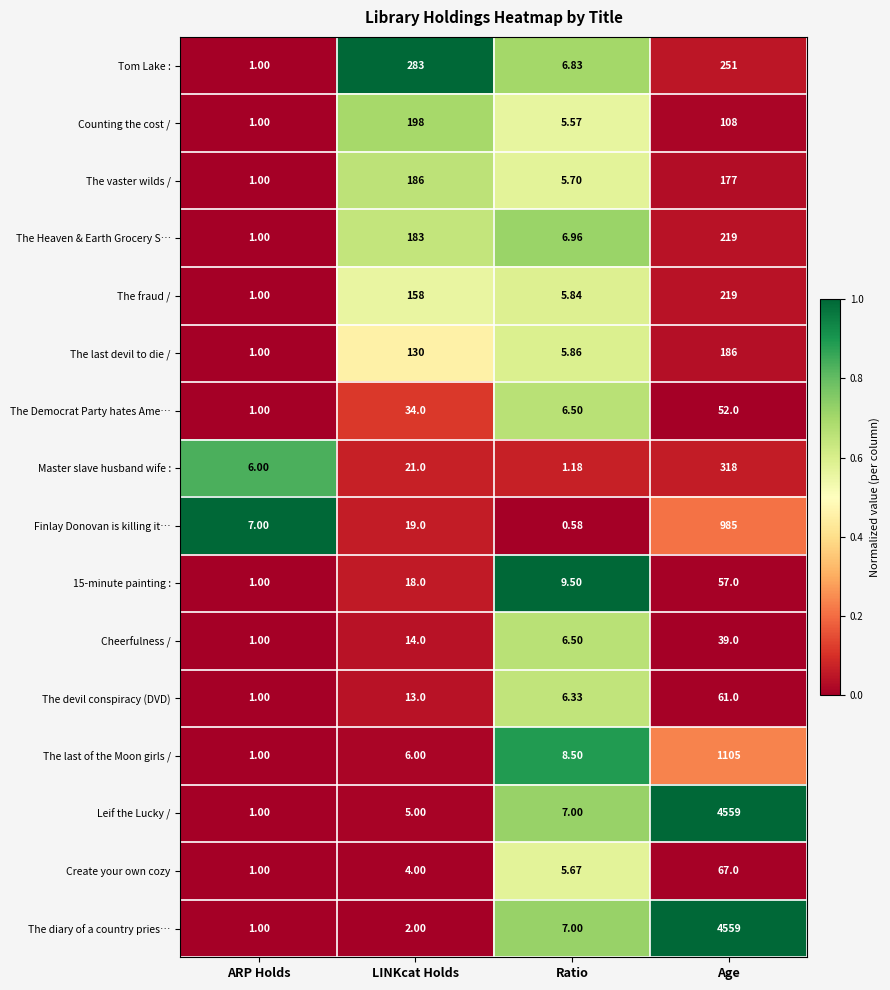

Rank the categories by The Heaven & Earth Grocery S… value from highest to lowest.

Age, LINKcat Holds, Ratio, ARP Holds